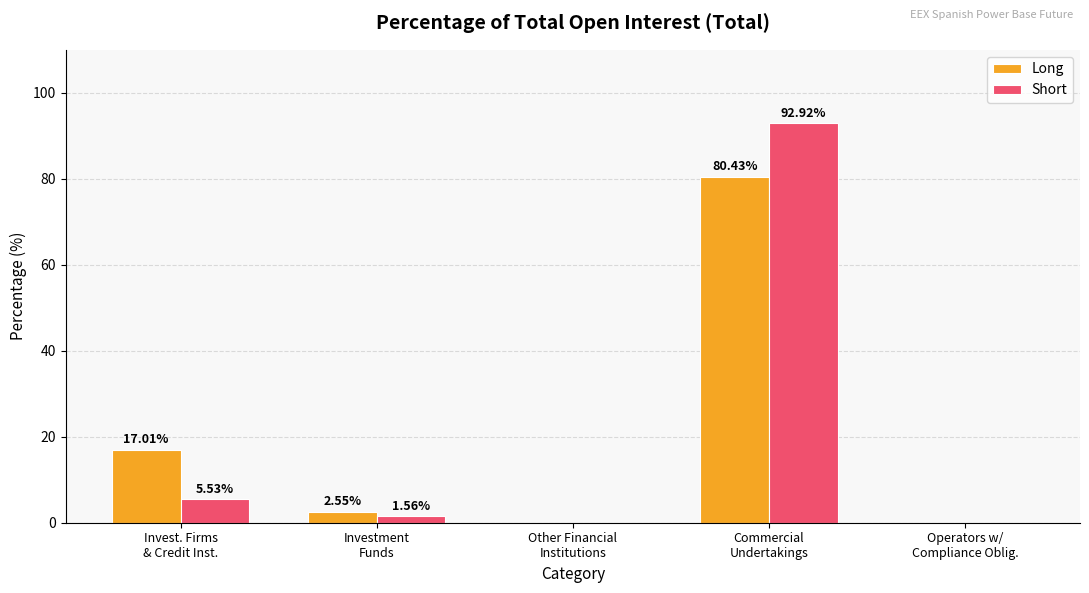

Which series has the largest total across all categories?

Short